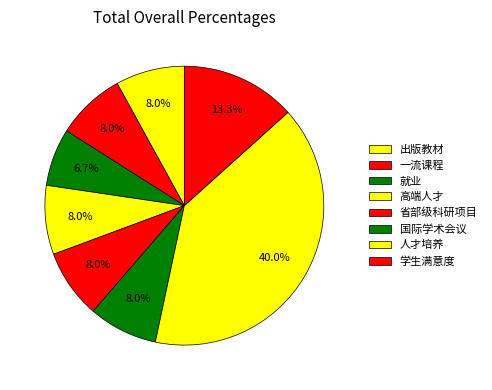

To the nearest percent, what is the average slice percentage?

12%